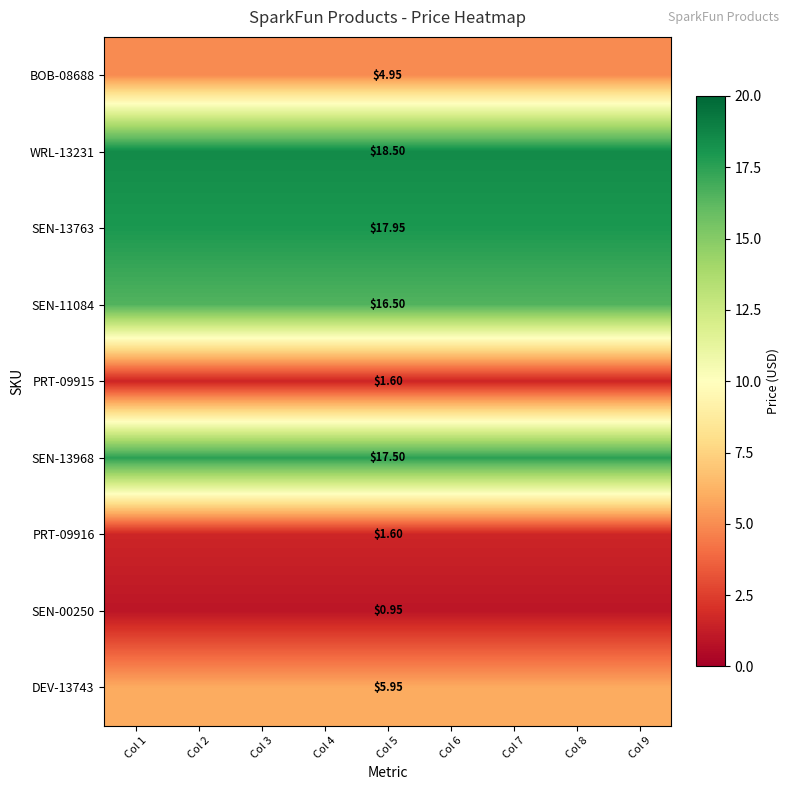

Rank the series at Col 9 from lowest to highest value.

SEN-00250, PRT-09915, PRT-09916, BOB-08688, DEV-13743, SEN-11084, SEN-13968, SEN-13763, WRL-13231